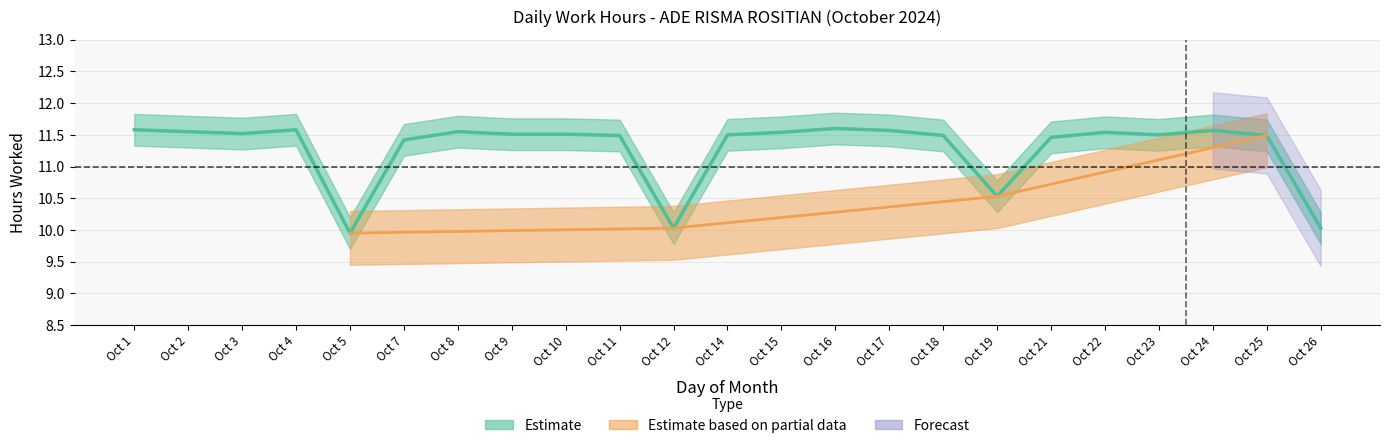

How many values are between 11 and 12?

19